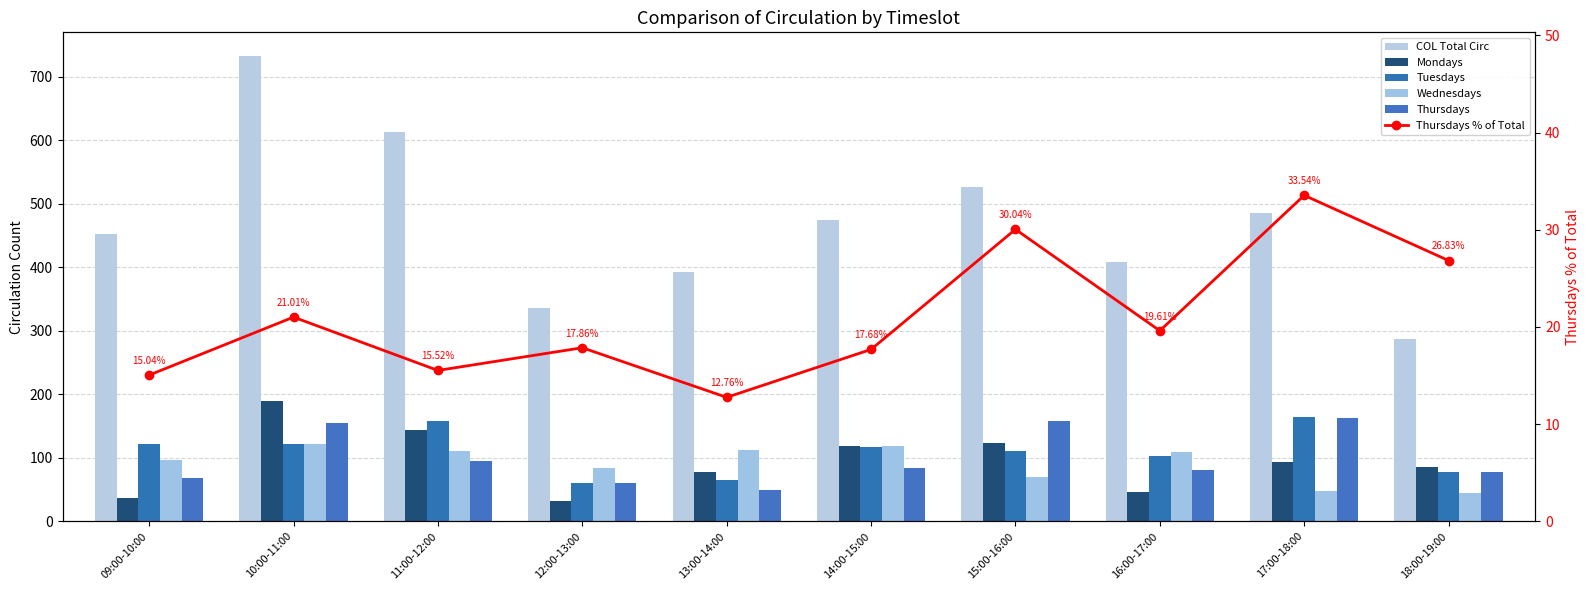

Which series has the largest range (max minus min)?

COL Total Circ